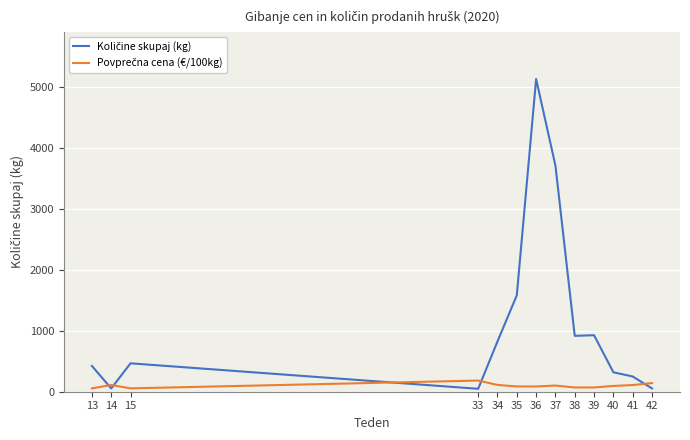

Rank the categories by Povprečna cena (€/100kg) value from lowest to highest.

13, 15, 38, 39, 36, 35, 40, 37, 41, 14, 34, 42, 33